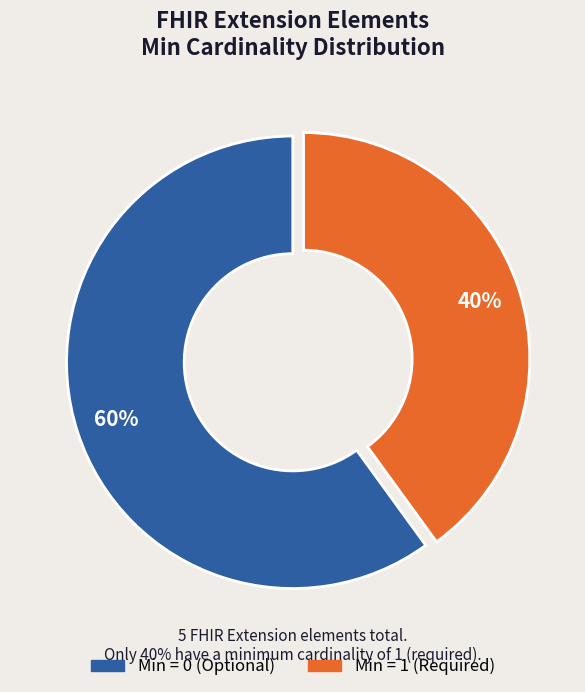

To the nearest percent, what is the difference between the largest and smallest slice percentages?

20%